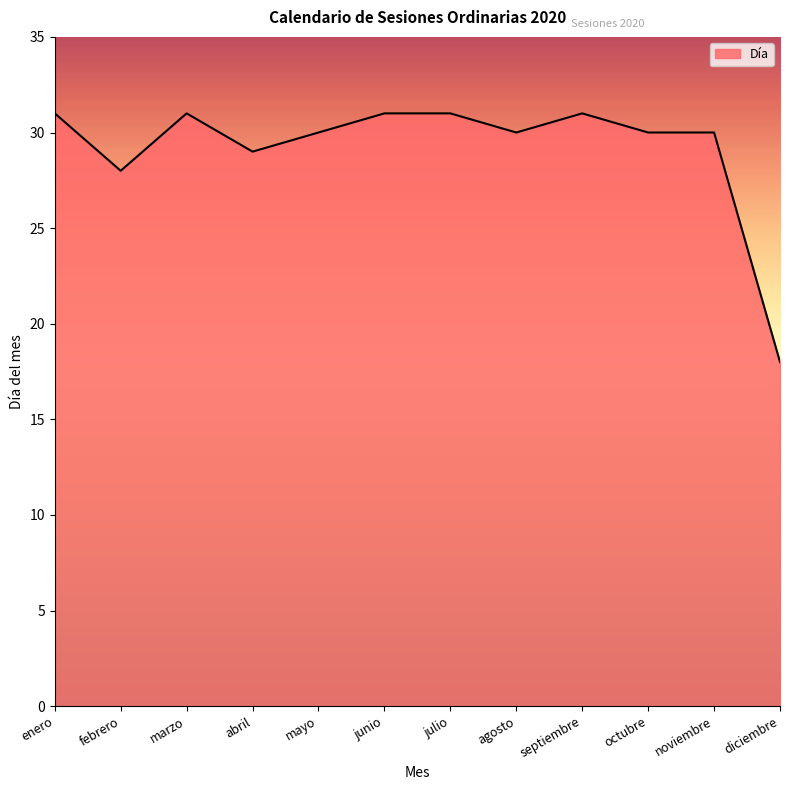

At which label is the value closest to 24?

febrero